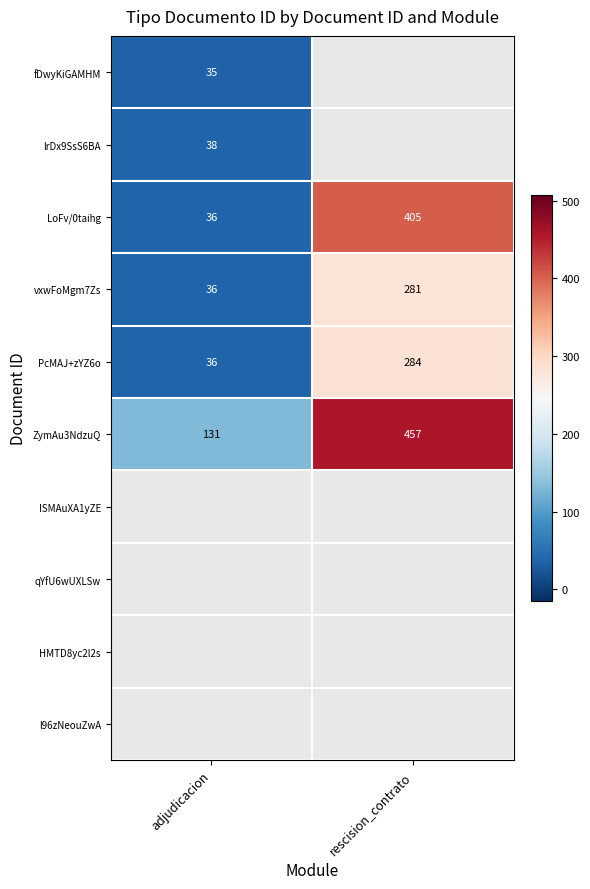

What is the sum of all ZymAu3NdzuQ values?

588